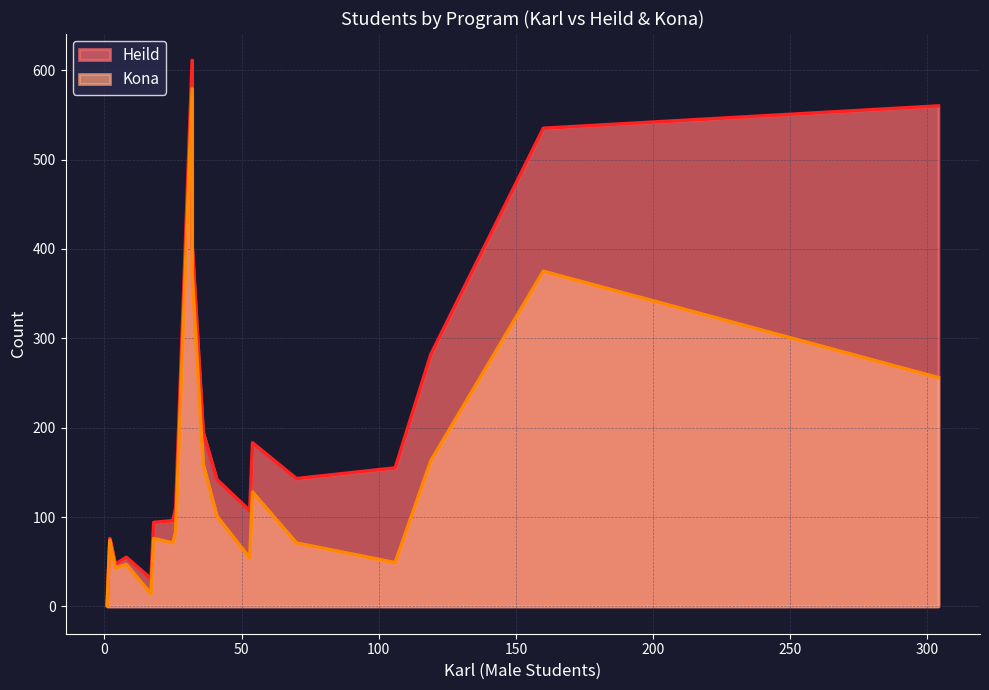

At how many categories does at least one series exceed 584?

1